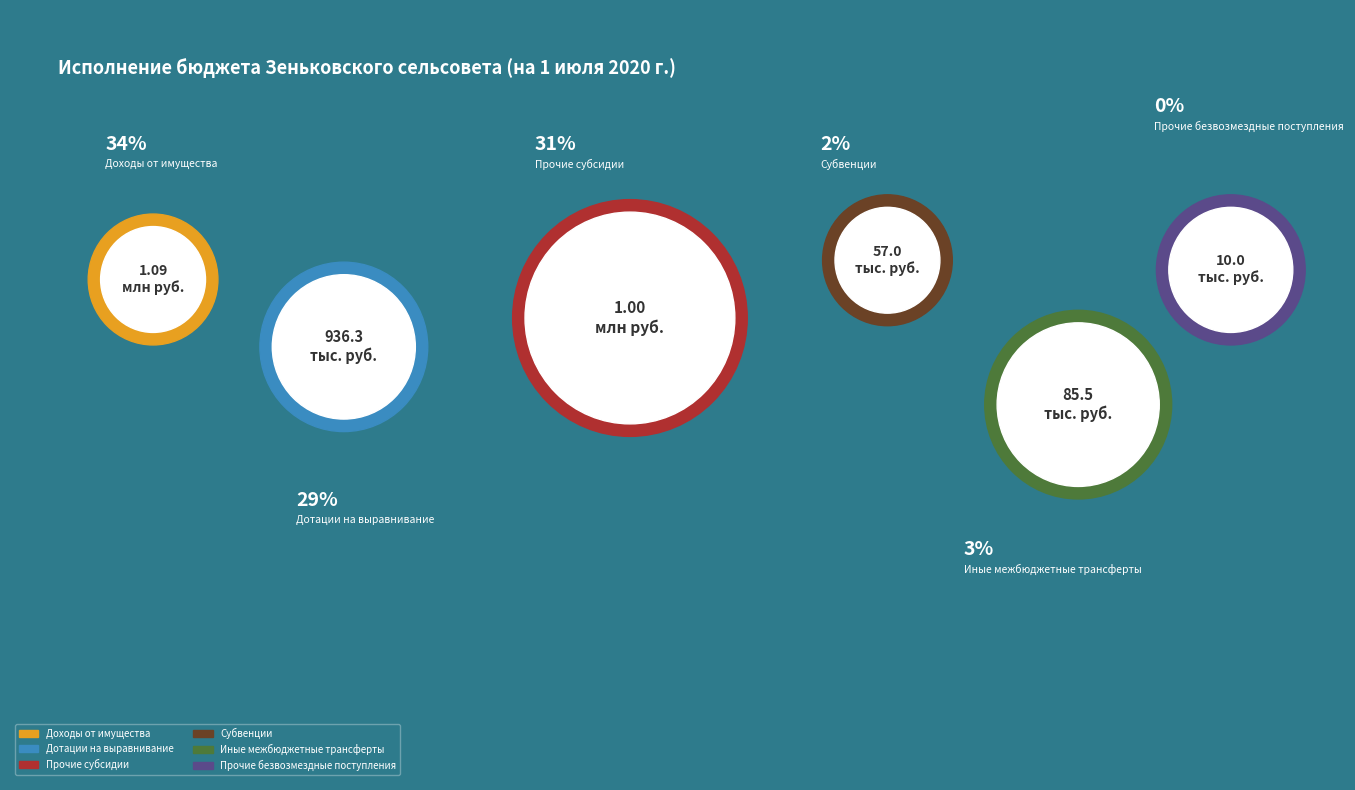

Is it true that Прочие безвозмездные поступления is 0% of the pie?

True